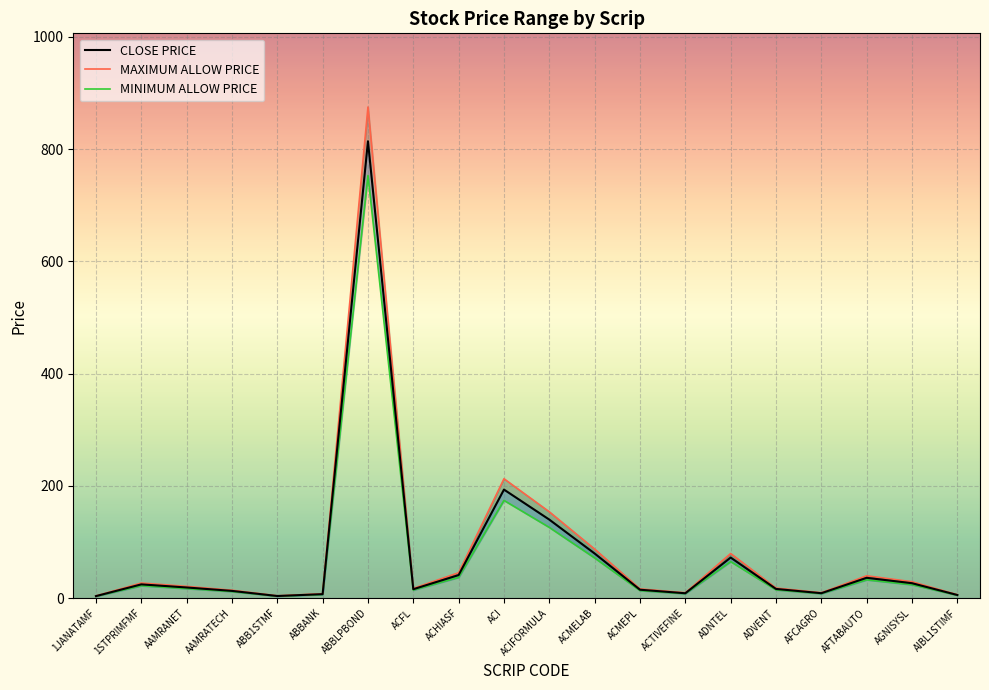

Rank the series by their average value, from highest to lowest.

MAXIMUM ALLOW PRICE, CLOSE PRICE, MINIMUM ALLOW PRICE